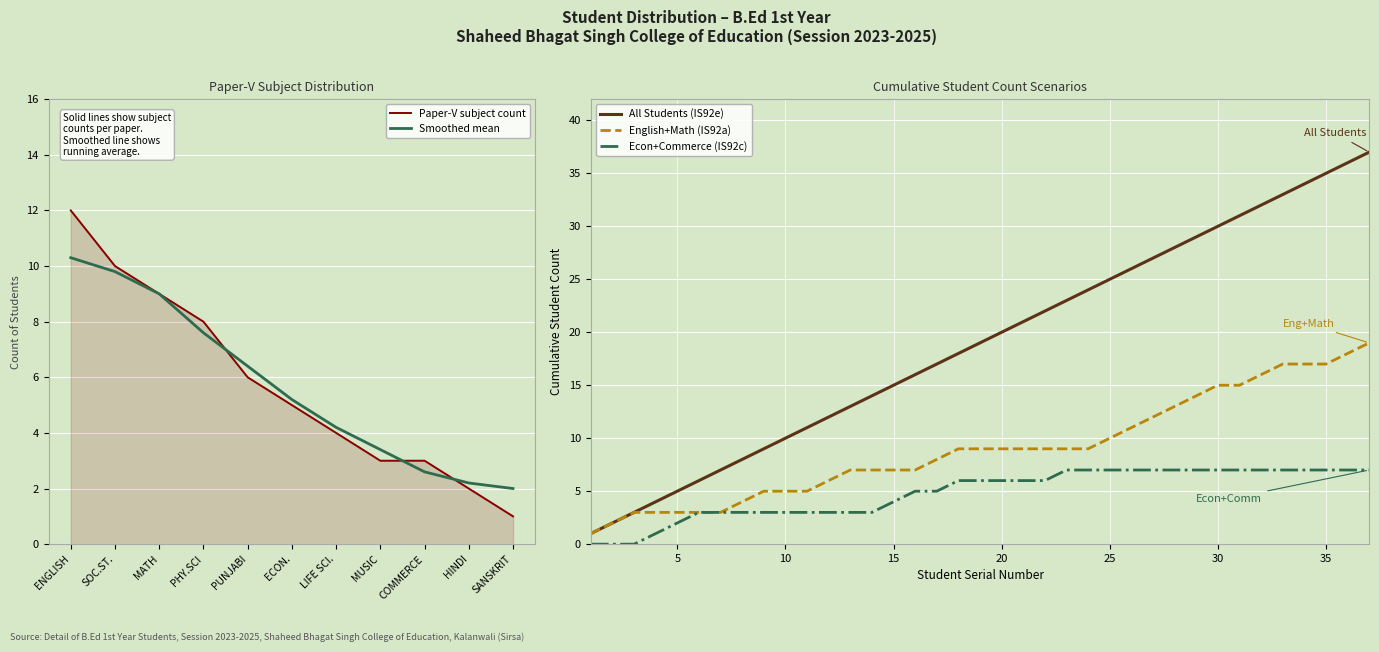

Is it true that Paper-V subject count equals 20.9 at ENGLISH?

False